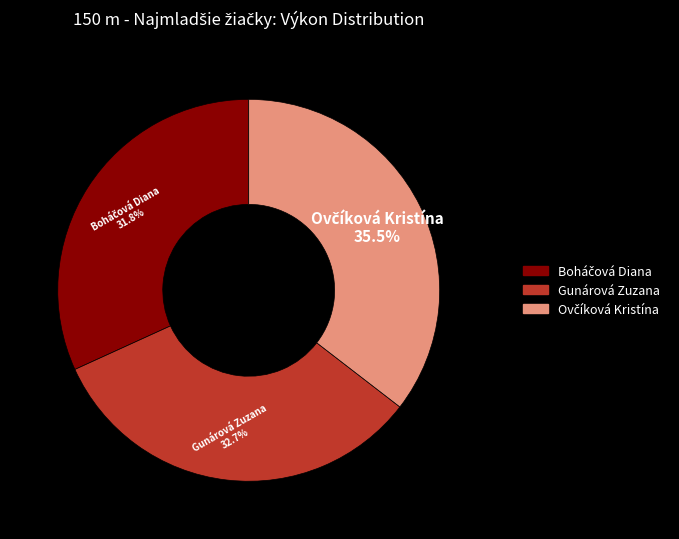

Is there any slice that represents more than half of the pie?

No